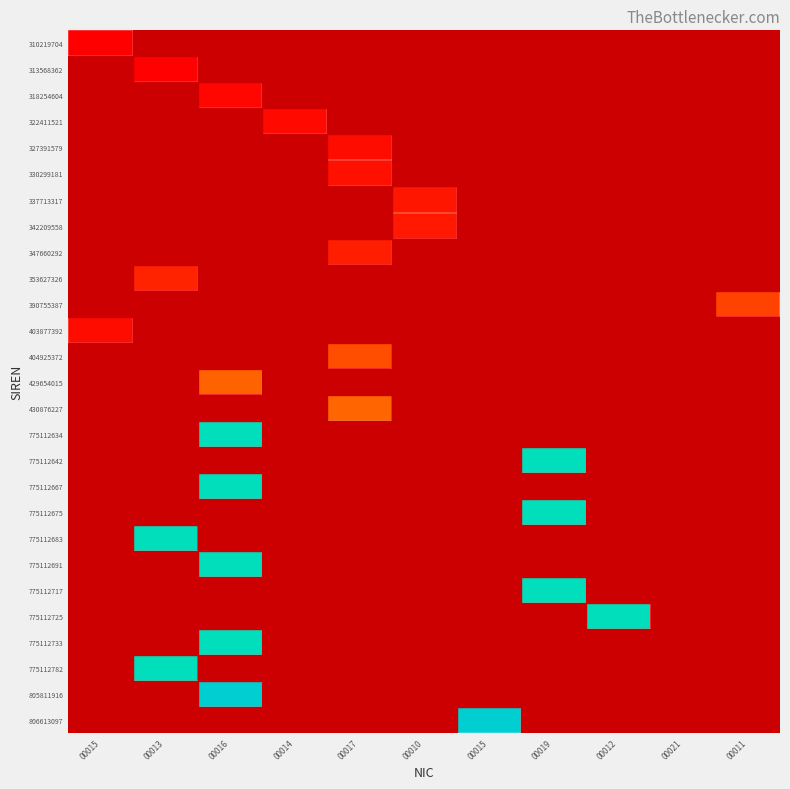

Reading left to right, list all the values displayed in this chart.

310219704: 00015=0.0	00013=0.0	00016=0.0	00014=0.0	00017=0.0	00010=0.0	00015=0.0	00019=0.0	00012=0.0	00021=0.0	00011=0.0
313568362: 00015=0.0	00013=0.0	00016=0.0	00014=0.0	00017=0.0	00010=0.0	00015=0.0	00019=0.0	00012=0.0	00021=0.0	00011=0.0
318254604: 00015=0.0	00013=0.0	00016=0.0	00014=0.0	00017=0.0	00010=0.0	00015=0.0	00019=0.0	00012=0.0	00021=0.0	00011=0.0
322411521: 00015=0.0	00013=0.0	00016=0.0	00014=0.0	00017=0.0	00010=0.0	00015=0.0	00019=0.0	00012=0.0	00021=0.0	00011=0.0
327391579: 00015=0.0	00013=0.0	00016=0.0	00014=0.0	00017=0.0	00010=0.0	00015=0.0	00019=0.0	00012=0.0	00021=0.0	00011=0.0
330299181: 00015=0.0	00013=0.0	00016=0.0	00014=0.0	00017=0.0	00010=0.0	00015=0.0	00019=0.0	00012=0.0	00021=0.0	00011=0.0
337713317: 00015=0.0	00013=0.0	00016=0.0	00014=0.0	00017=0.0	00010=0.1	00015=0.0	00019=0.0	00012=0.0	00021=0.0	00011=0.0
342209558: 00015=0.0	00013=0.0	00016=0.0	00014=0.0	00017=0.0	00010=0.1	00015=0.0	00019=0.0	00012=0.0	00021=0.0	00011=0.0
347660292: 00015=0.0	00013=0.0	00016=0.0	00014=0.0	00017=0.1	00010=0.0	00015=0.0	00019=0.0	00012=0.0	00021=0.0	00011=0.0
353627326: 00015=0.0	00013=0.1	00016=0.0	00014=0.0	00017=0.0	00010=0.0	00015=0.0	00019=0.0	00012=0.0	00021=0.0	00011=0.0
390755387: 00015=0.0	00013=0.0	00016=0.0	00014=0.0	00017=0.0	00010=0.0	00015=0.0	00019=0.0	00012=0.0	00021=0.0	00011=0.2
403877392: 00015=0.0	00013=0.0	00016=0.0	00014=0.0	00017=0.0	00010=0.0	00015=0.0	00019=0.0	00012=0.0	00021=0.0	00011=0.0
404925372: 00015=0.0	00013=0.0	00016=0.0	00014=0.0	00017=0.2	00010=0.0	00015=0.0	00019=0.0	00012=0.0	00021=0.0	00011=0.0
429654015: 00015=0.0	00013=0.0	00016=0.2	00014=0.0	00017=0.0	00010=0.0	00015=0.0	00019=0.0	00012=0.0	00021=0.0	00011=0.0
430876227: 00015=0.0	00013=0.0	00016=0.0	00014=0.0	00017=0.2	00010=0.0	00015=0.0	00019=0.0	00012=0.0	00021=0.0	00011=0.0
775112634: 00015=0.0	00013=0.0	00016=0.9	00014=0.0	00017=0.0	00010=0.0	00015=0.0	00019=0.0	00012=0.0	00021=0.0	00011=0.0
775112642: 00015=0.0	00013=0.0	00016=0.0	00014=0.0	00017=0.0	00010=0.0	00015=0.0	00019=0.9	00012=0.0	00021=0.0	00011=0.0
775112667: 00015=0.0	00013=0.0	00016=0.9	00014=0.0	00017=0.0	00010=0.0	00015=0.0	00019=0.0	00012=0.0	00021=0.0	00011=0.0
775112675: 00015=0.0	00013=0.0	00016=0.0	00014=0.0	00017=0.0	00010=0.0	00015=0.0	00019=0.9	00012=0.0	00021=0.0	00011=0.0
775112683: 00015=0.0	00013=0.9	00016=0.0	00014=0.0	00017=0.0	00010=0.0	00015=0.0	00019=0.0	00012=0.0	00021=0.0	00011=0.0
775112691: 00015=0.0	00013=0.0	00016=0.9	00014=0.0	00017=0.0	00010=0.0	00015=0.0	00019=0.0	00012=0.0	00021=0.0	00011=0.0
775112717: 00015=0.0	00013=0.0	00016=0.0	00014=0.0	00017=0.0	00010=0.0	00015=0.0	00019=0.9	00012=0.0	00021=0.0	00011=0.0
775112725: 00015=0.0	00013=0.0	00016=0.0	00014=0.0	00017=0.0	00010=0.0	00015=0.0	00019=0.0	00012=0.9	00021=0.0	00011=0.0
775112733: 00015=0.0	00013=0.0	00016=0.9	00014=0.0	00017=0.0	00010=0.0	00015=0.0	00019=0.0	00012=0.0	00021=0.0	00011=0.0
775112782: 00015=0.0	00013=0.9	00016=0.0	00014=0.0	00017=0.0	00010=0.0	00015=0.0	00019=0.0	00012=0.0	00021=0.0	00011=0.0
805811916: 00015=0.0	00013=0.0	00016=1.0	00014=0.0	00017=0.0	00010=0.0	00015=0.0	00019=0.0	00012=0.0	00021=0.0	00011=0.0
806613097: 00015=0.0	00013=0.0	00016=0.0	00014=0.0	00017=0.0	00010=0.0	00015=1.0	00019=0.0	00012=0.0	00021=0.0	00011=0.0